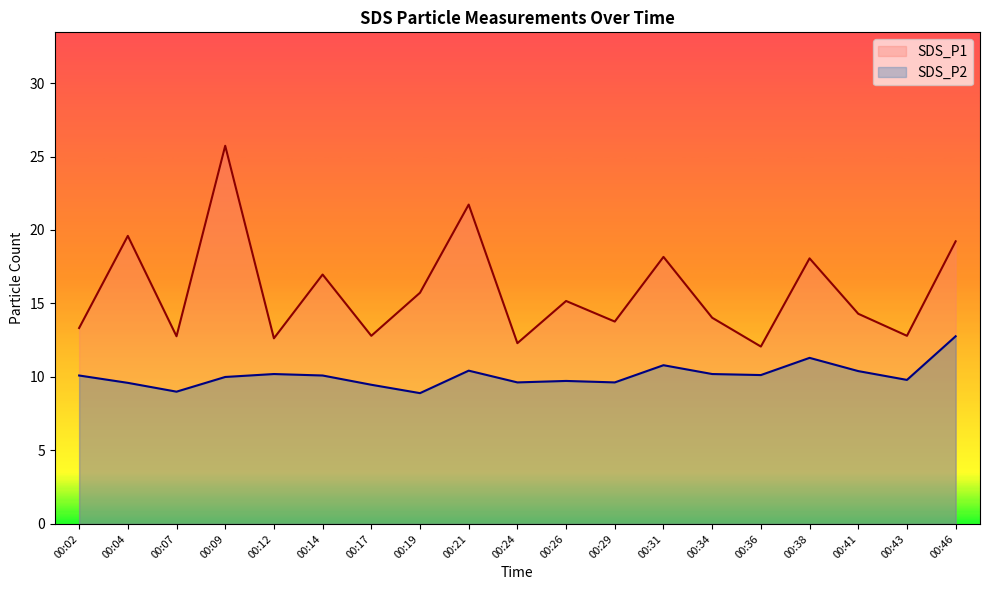

At which label does SDS_P1 reach its minimum?

00:36